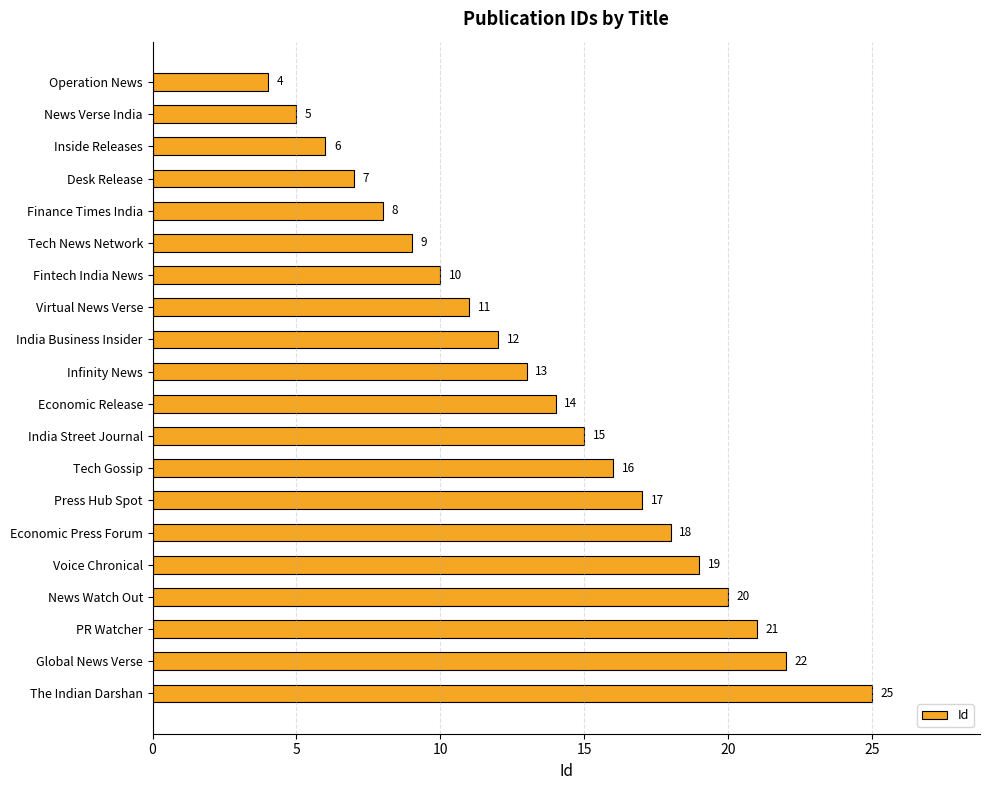

What is the label of the 12th bar from the top?

India Street Journal